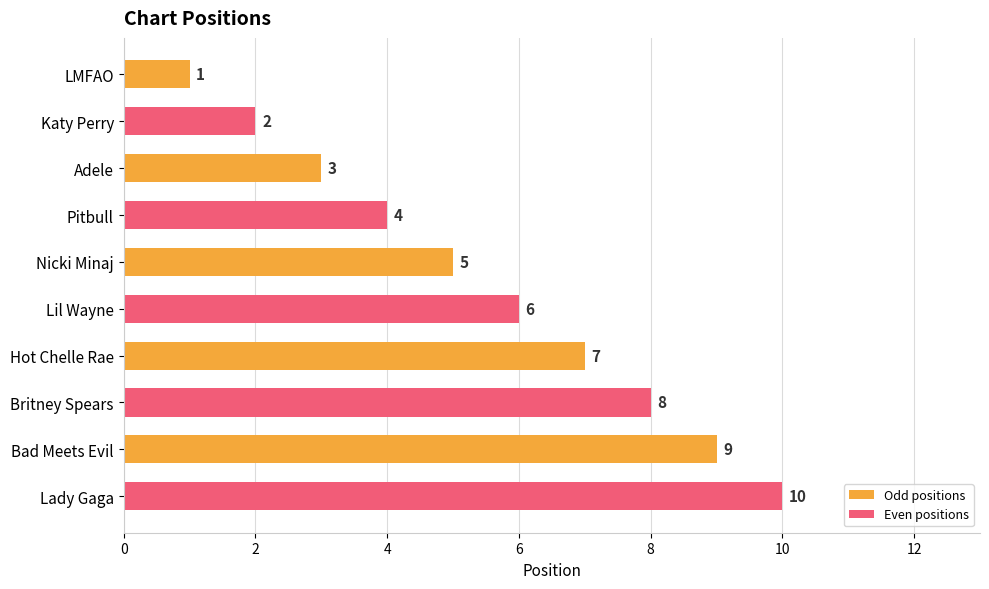

Where is Odd positions nearest to the value 5?

Nicki Minaj